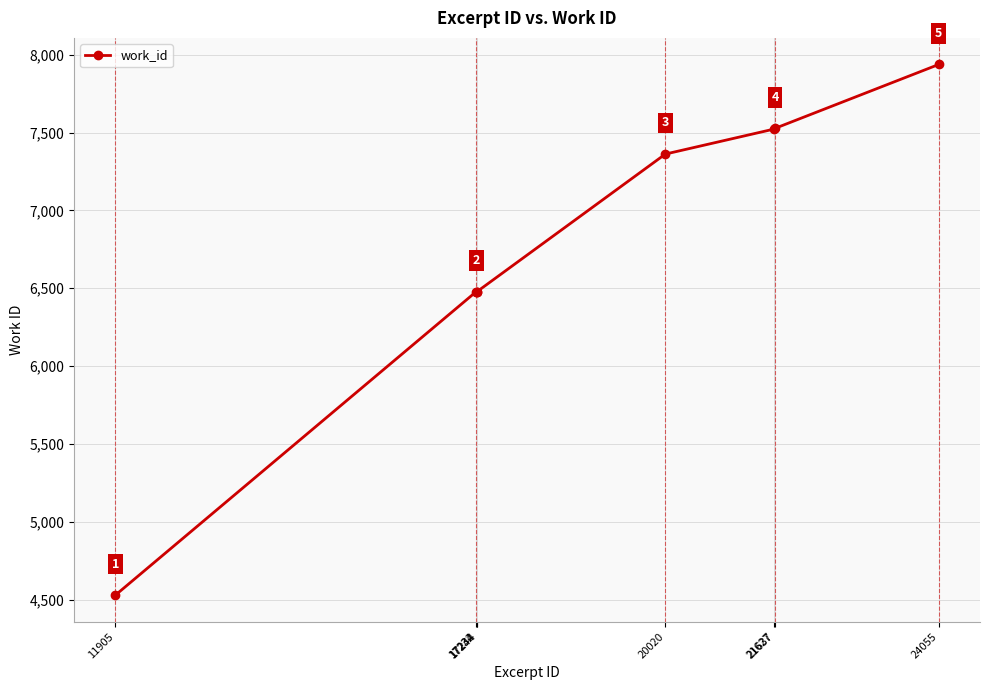

What is the change in value from 17244 to 21637?

+1048